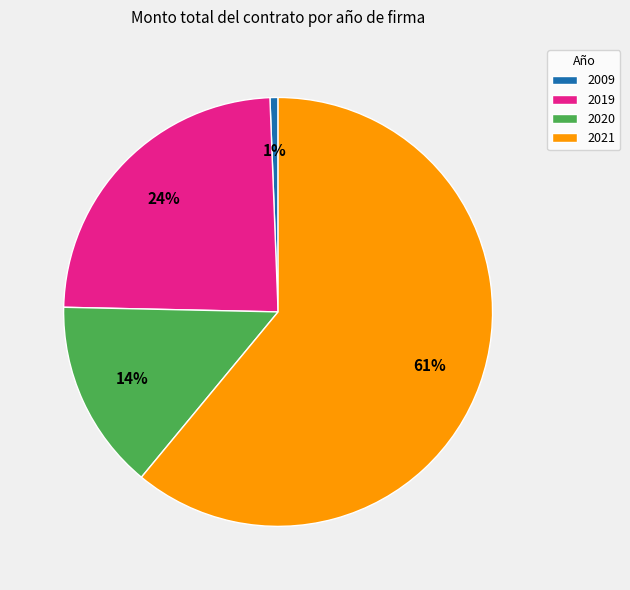

What is the ratio of the value at 2019 to the value at 2021?

0.4